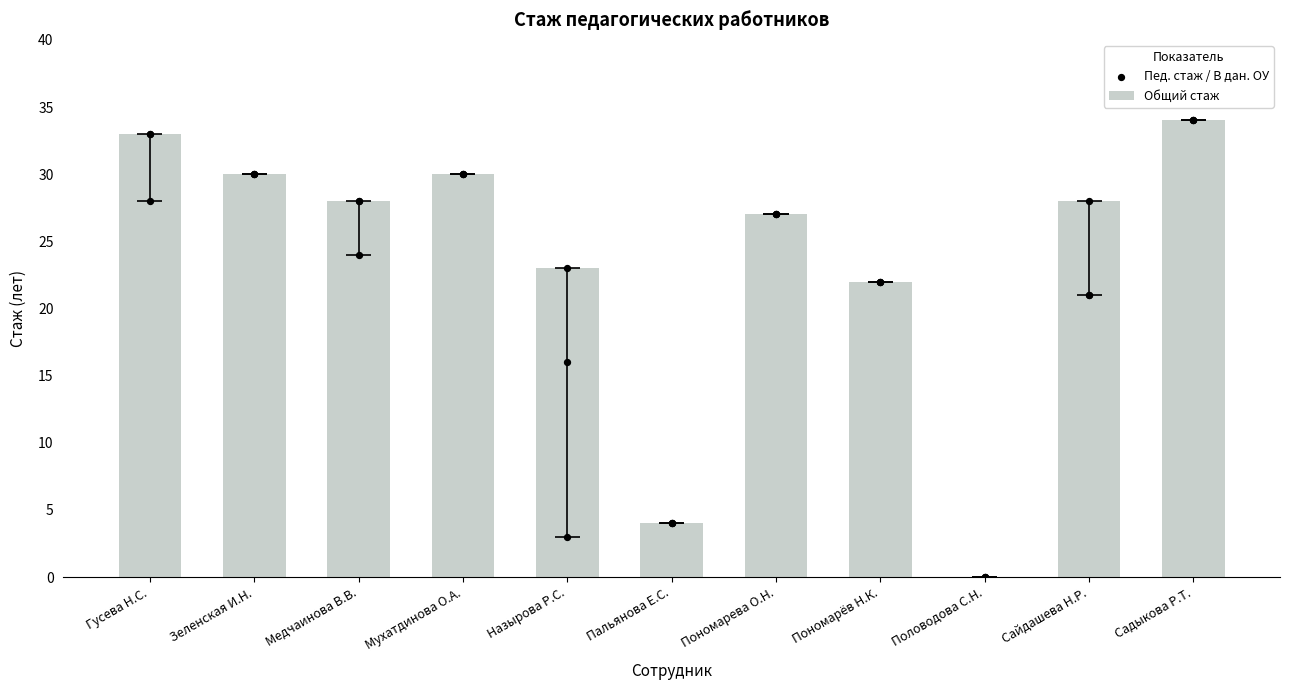

Which has a higher value, Пальянова Е.С. or Половодова С.Н.?

Пальянова Е.С.